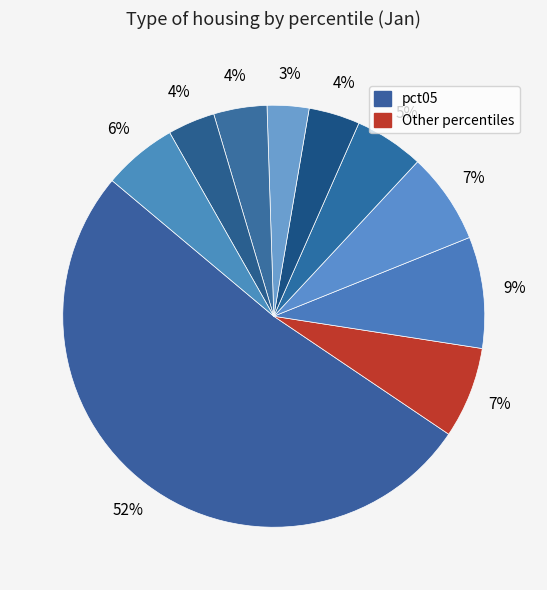

How many slices are in this pie chart?

10